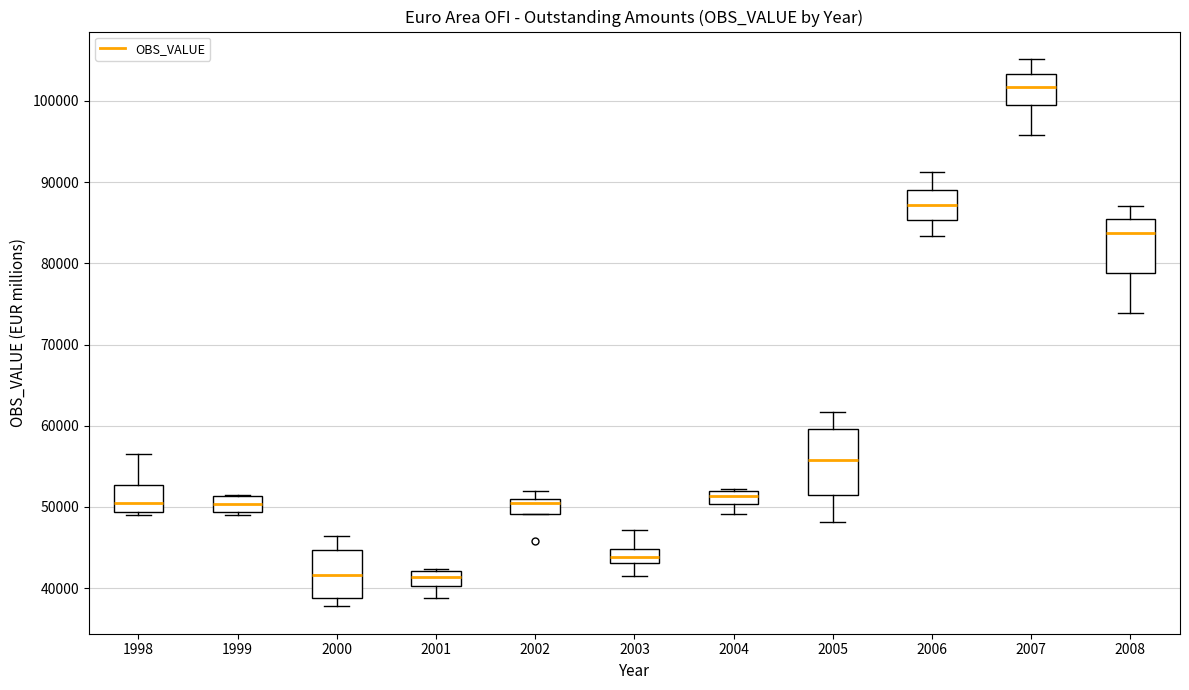

Where does the lower whisker of the box at x = 2003 end on the y-axis? The values are not printed on the chart, so give them approximately, as read against the axis.

42000